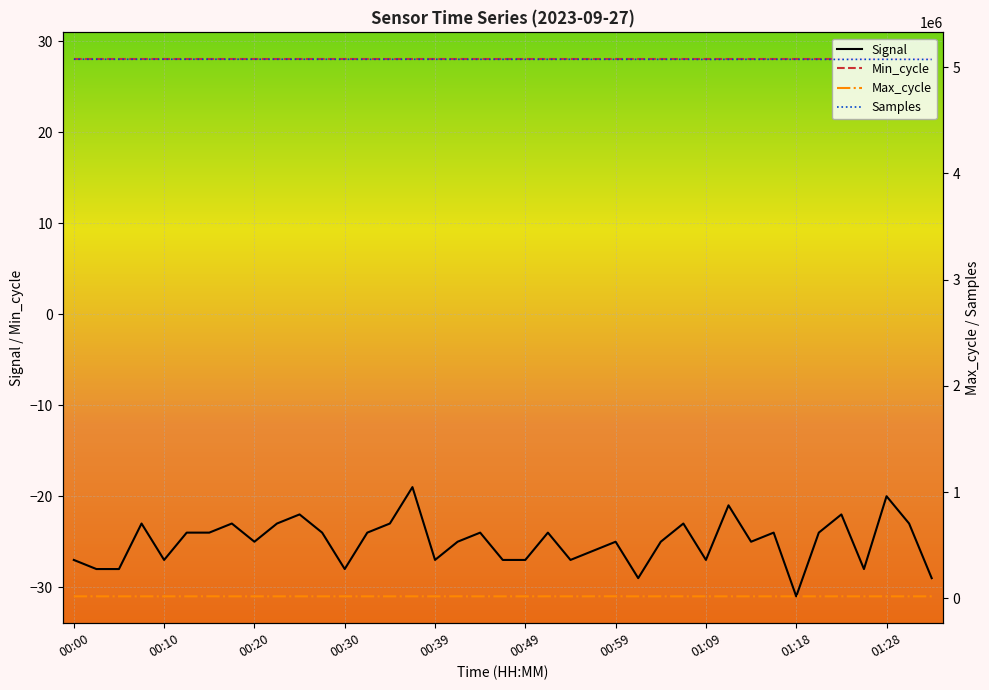

What is the lowest value of the Signal series?

-31